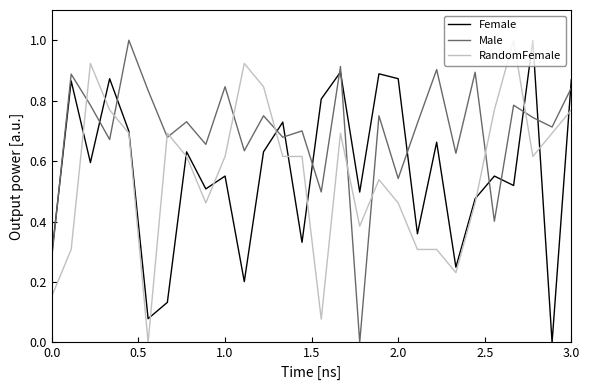

What is the maximum value for RandomFemale?

1.0